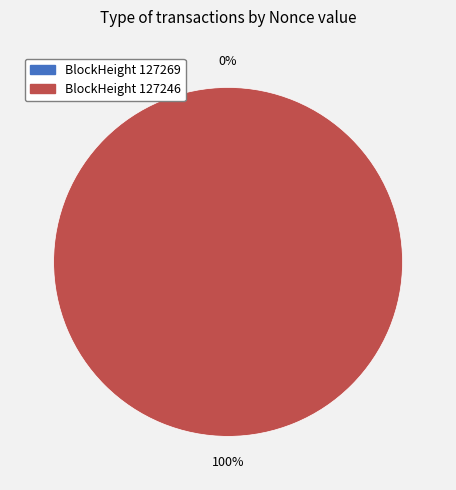

To the nearest percent, what is the average slice percentage?

50%